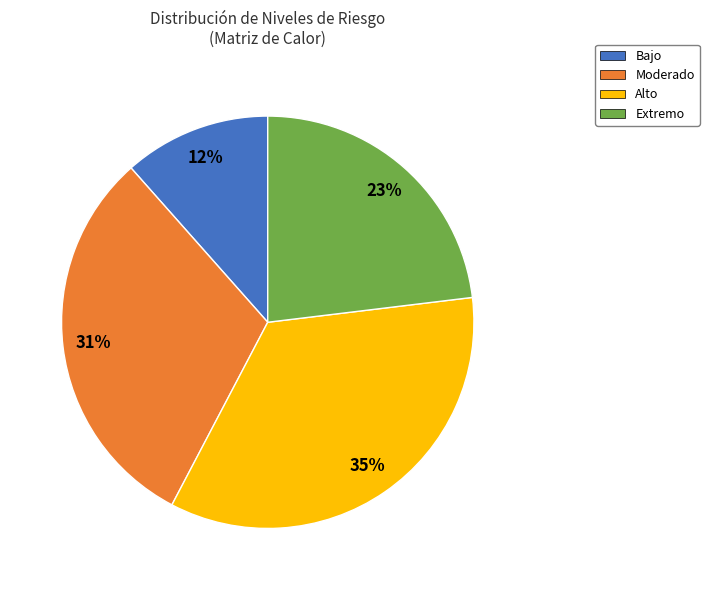

To the nearest percent, what is the difference between the Moderado and Extremo slice percentages?

8%